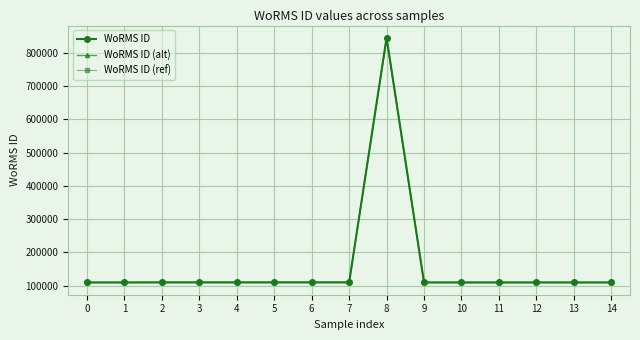

What is the greatest value displayed?

845325